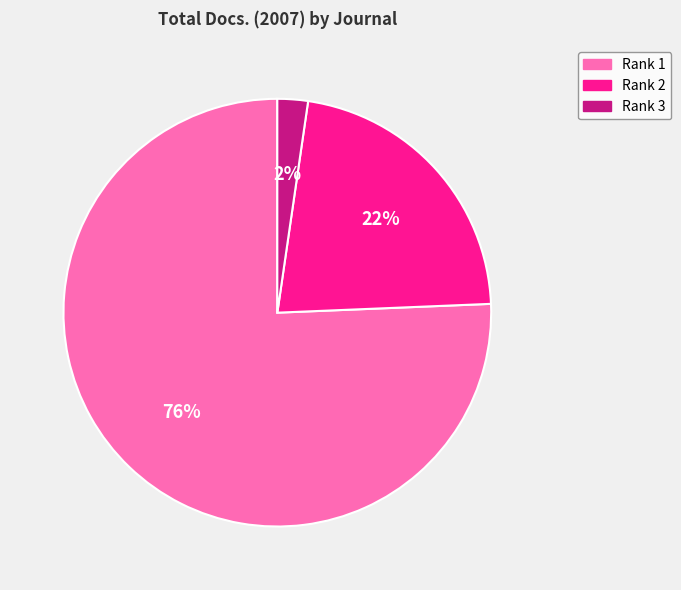

Does any single category account for the majority?

Yes